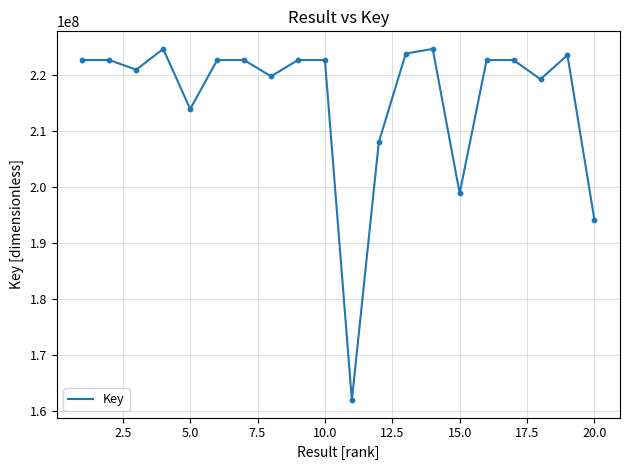

What is the maximum value shown in the chart?

224623252